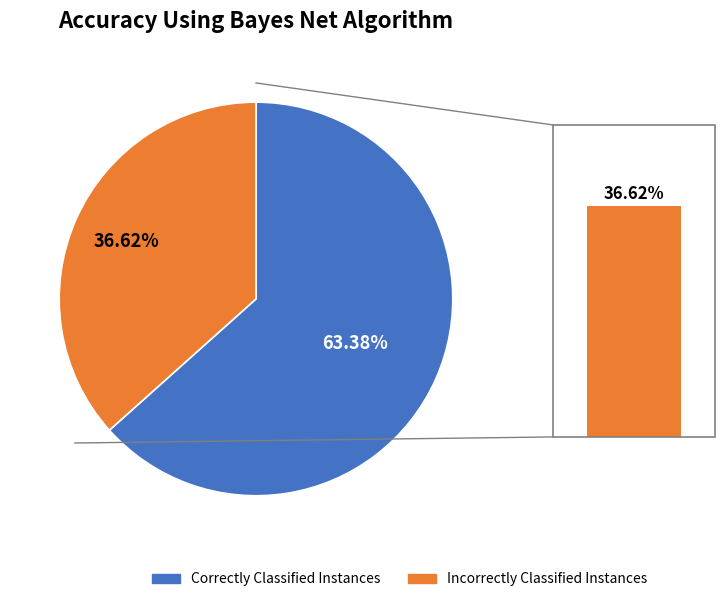

True or false: 30 accounts for 54% of the total.

False